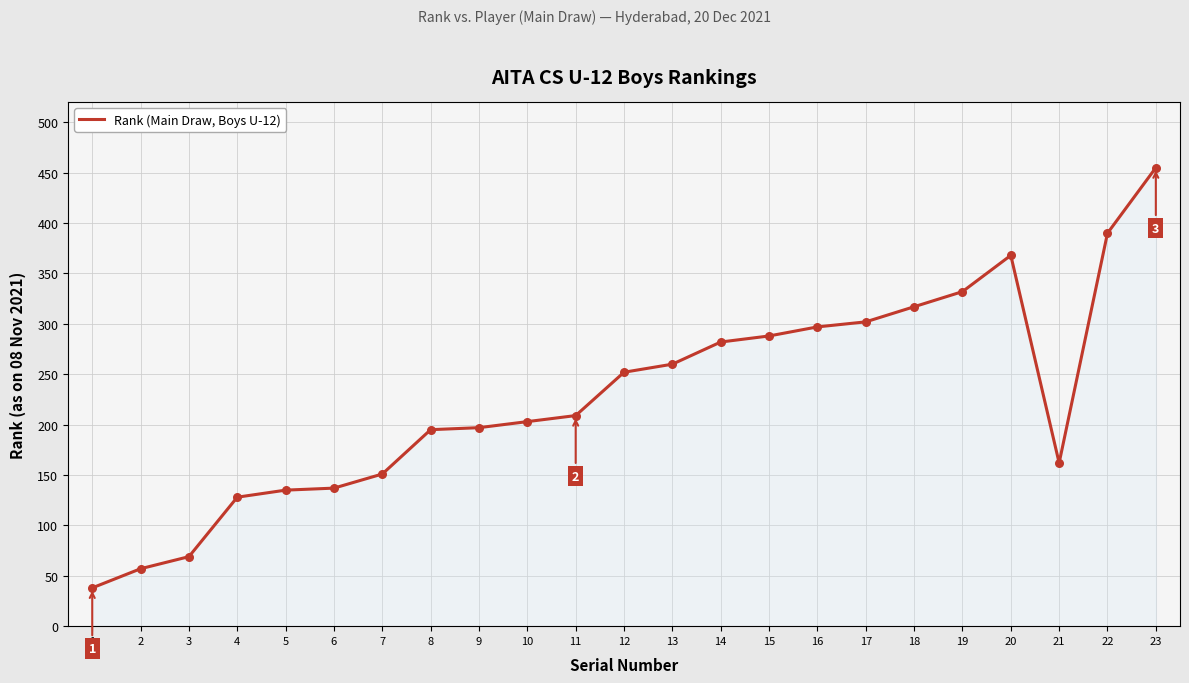

Between 1 and 23, which is larger?

23